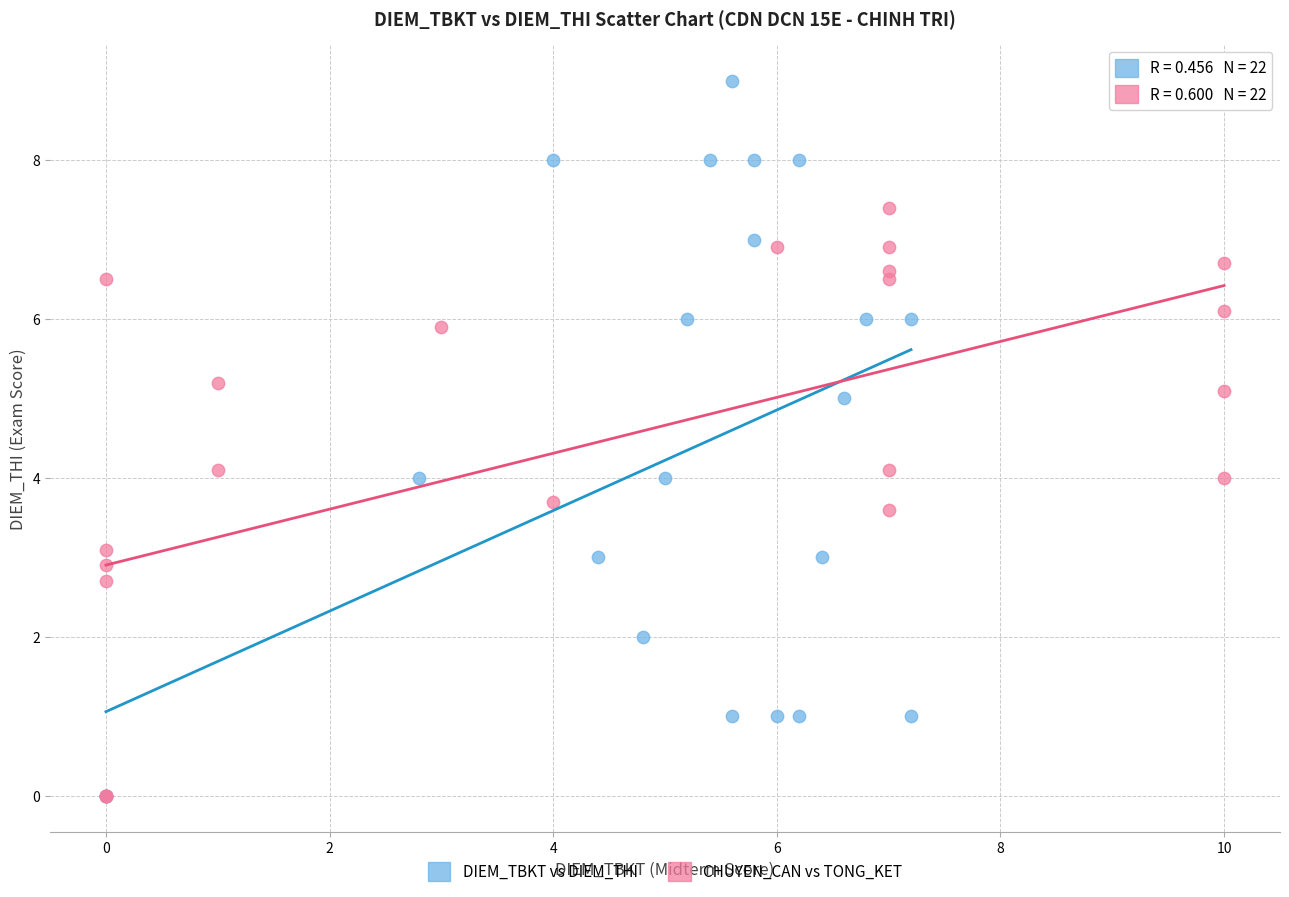

Which series has the widest spread of Y values?

DIEM_TBKT vs DIEM_THI